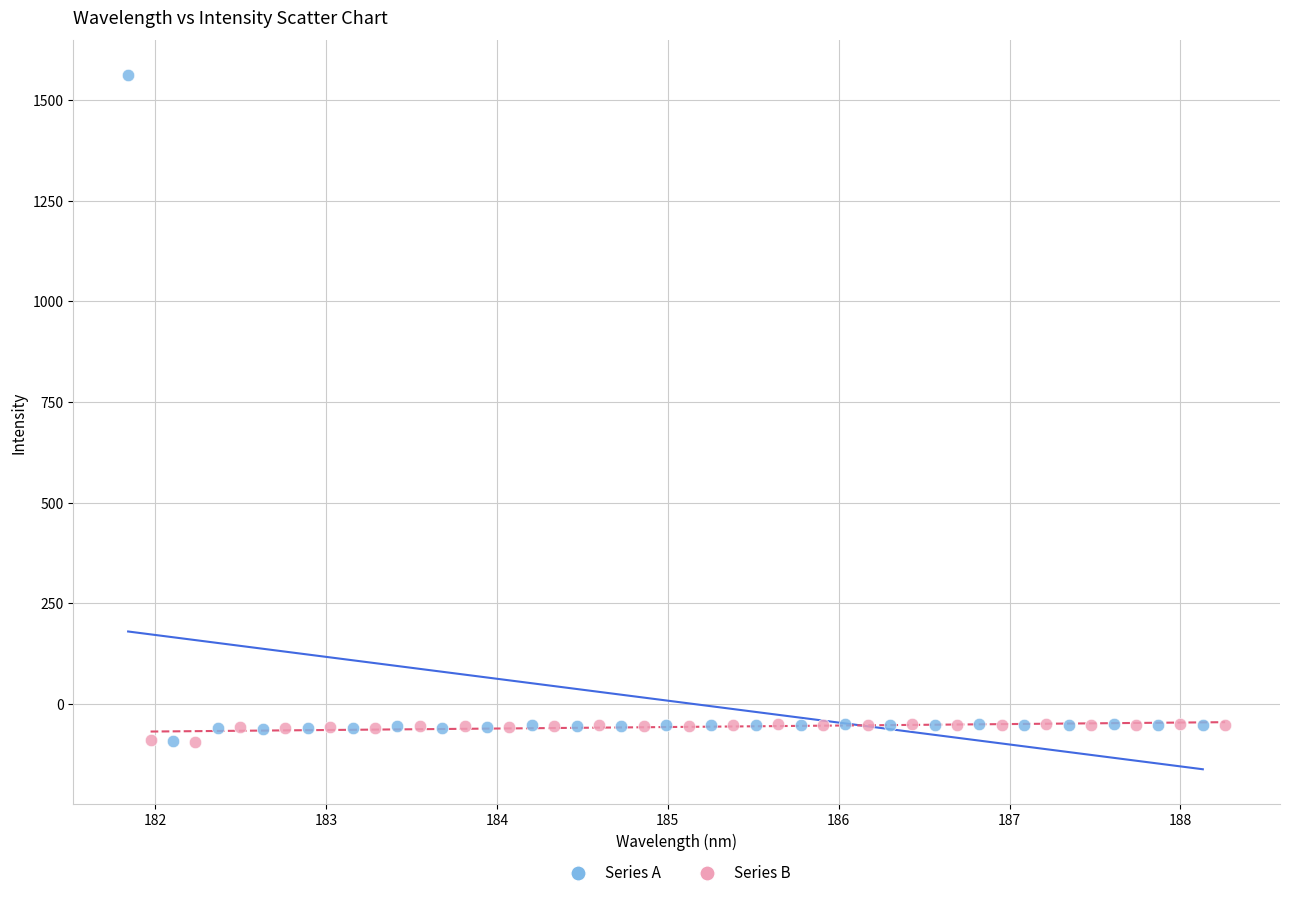

Which series has the widest spread of Y values?

Series A